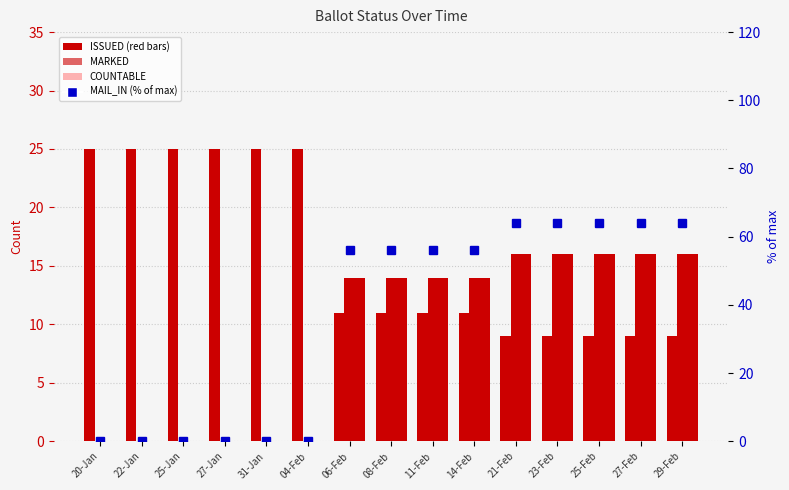

What is the maximum value for ISSUED?

25.0